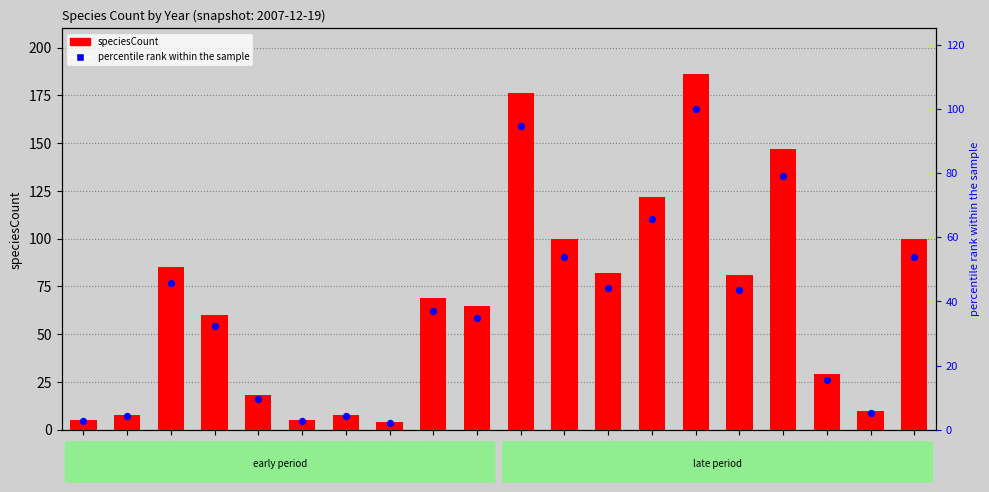

Which series reaches the minimum Y coordinate?

percentile rank within the sample